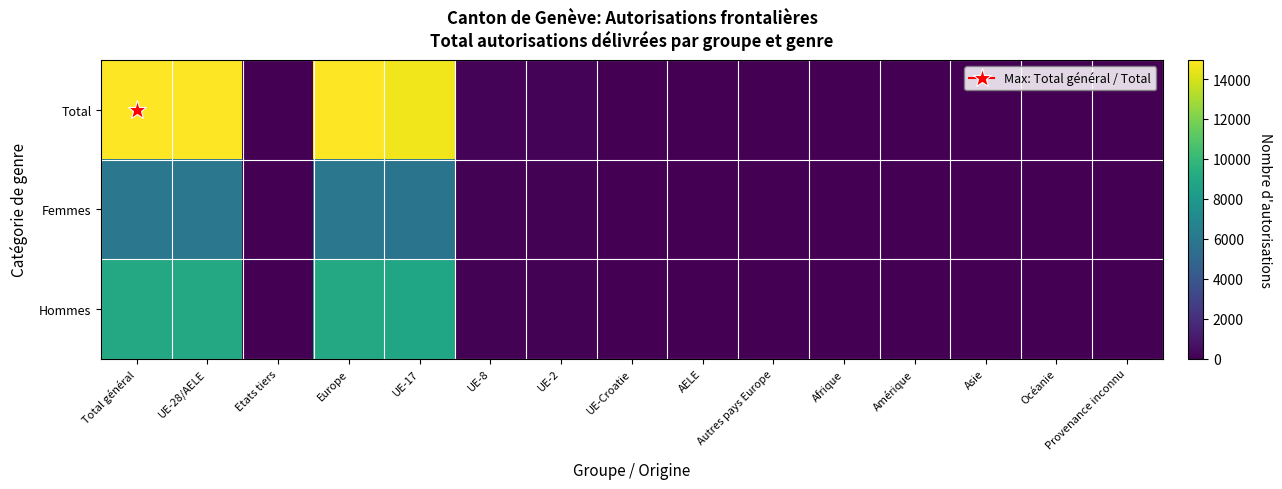

Reading left to right, transcribe all the data shown in this chart.

Total: Total général=14943	UE-28/AELE=14909	Etats tiers=34	Europe=14922	UE-17=14596	UE-8=166	UE-2=139	UE-Croatie=2	AELE=6	Autres pays Europe=13	Afrique=6	Amérique=11	Asie=3	Océanie=1	Provenance inconnu=0
Femmes: Total général=5925	UE-28/AELE=5900	Etats tiers=25	Europe=5909	UE-17=5738	UE-8=85	UE-2=73	UE-Croatie=0	AELE=4	Autres pays Europe=9	Afrique=4	Amérique=8	Asie=3	Océanie=1	Provenance inconnu=0
Hommes: Total général=9018	UE-28/AELE=9009	Etats tiers=9	Europe=9013	UE-17=8858	UE-8=81	UE-2=66	UE-Croatie=2	AELE=2	Autres pays Europe=4	Afrique=2	Amérique=3	Asie=0	Océanie=0	Provenance inconnu=0